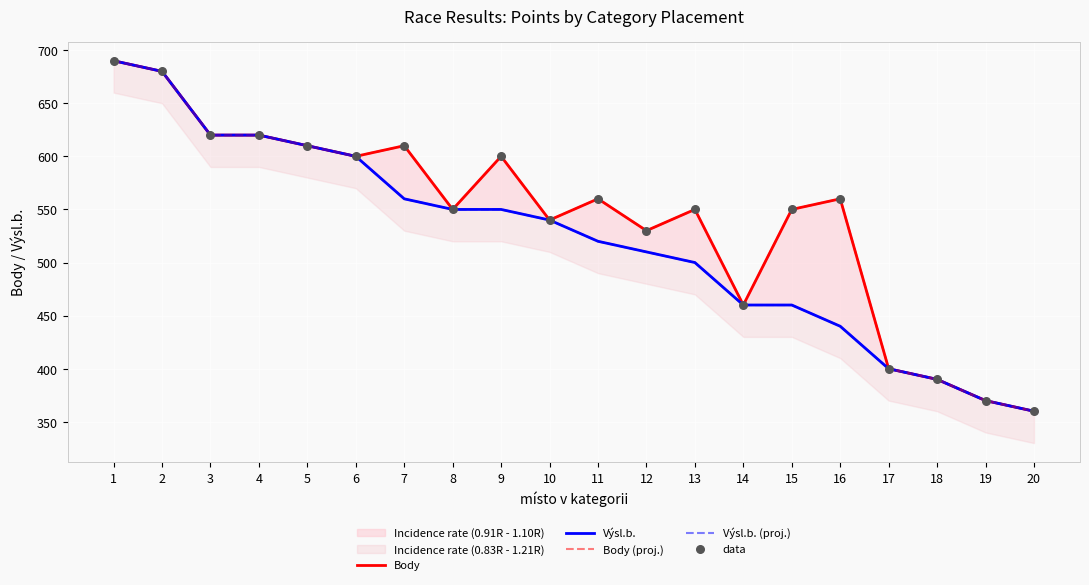

Which series contains the lowest Y value?

Body